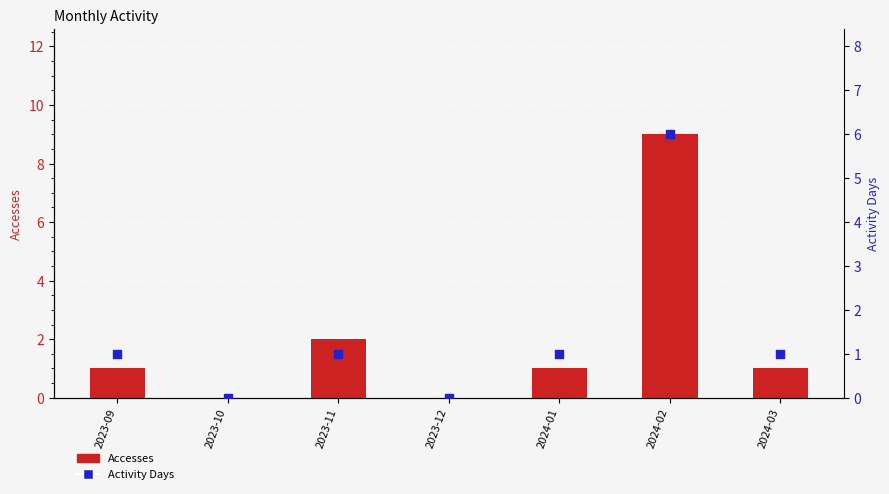

Which series contains the lowest Y value?

Accesses